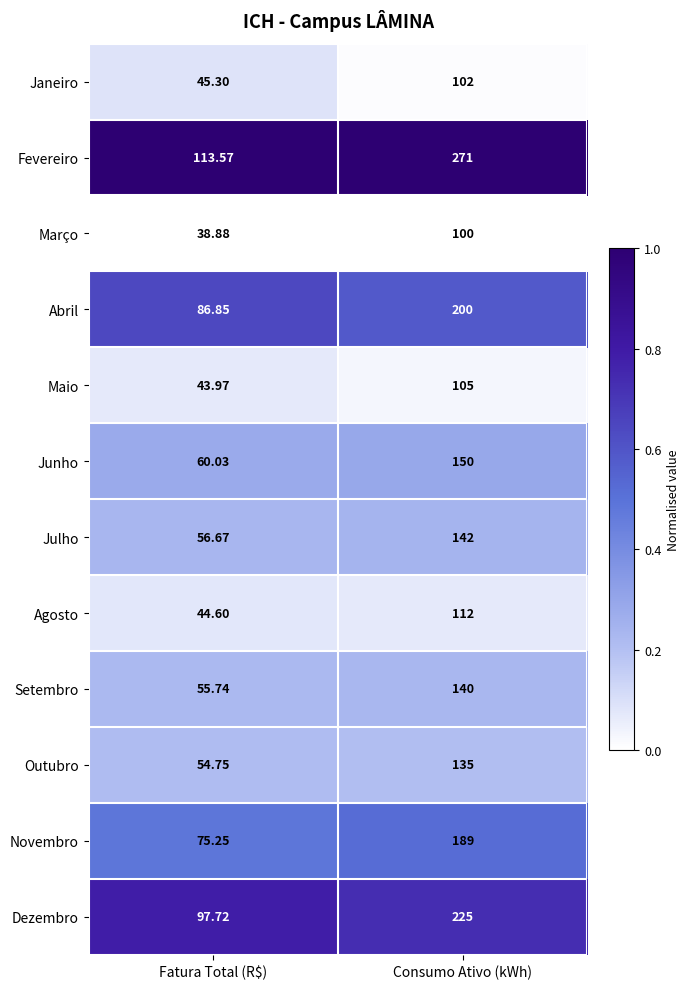

Which series has the largest total across all categories?

Fevereiro